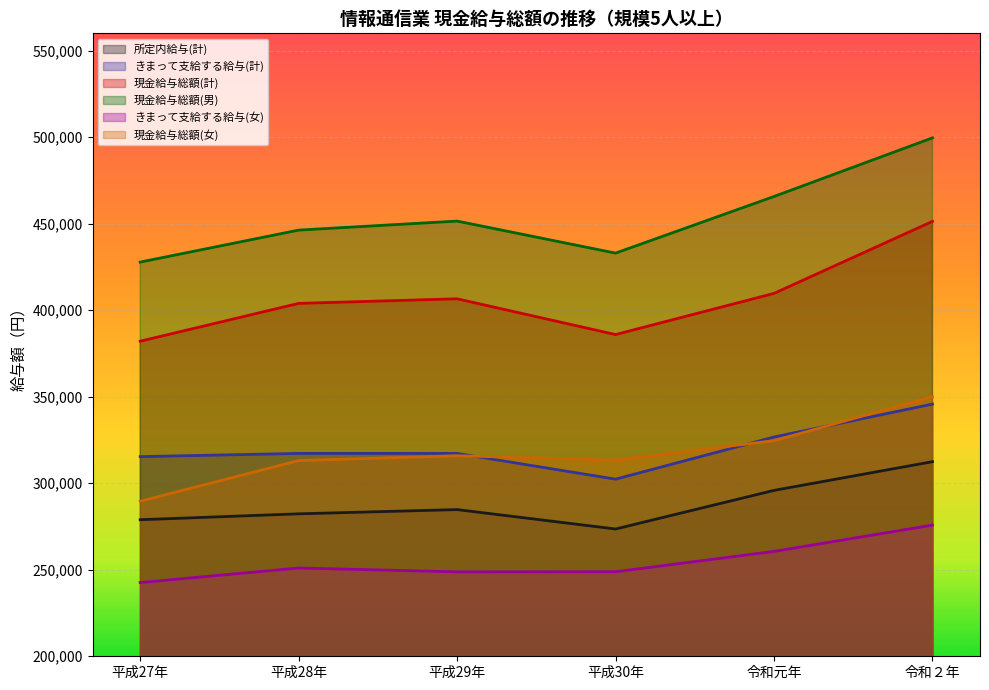

How many interior local valleys does the 現金給与総額(計) series have?

1